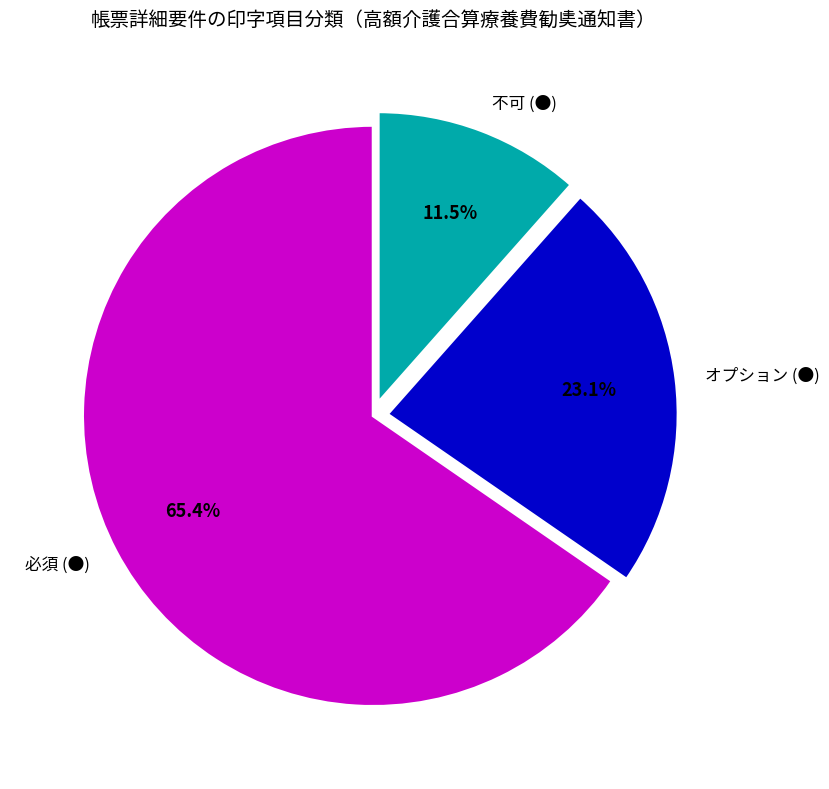

To the nearest percent, what is the combined percentage of オプション (●) and 不可 (●)?

35%